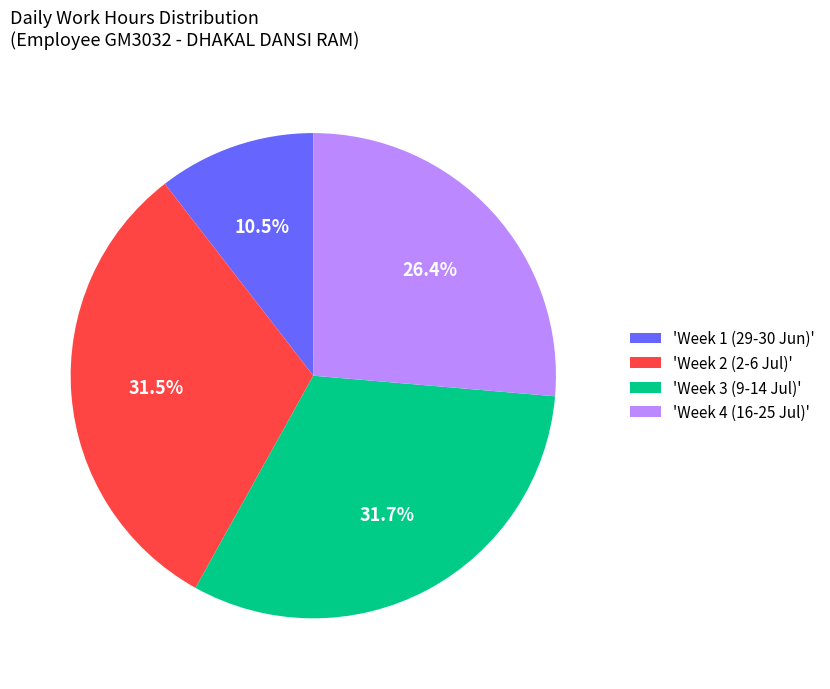

Does any single category account for the majority?

No